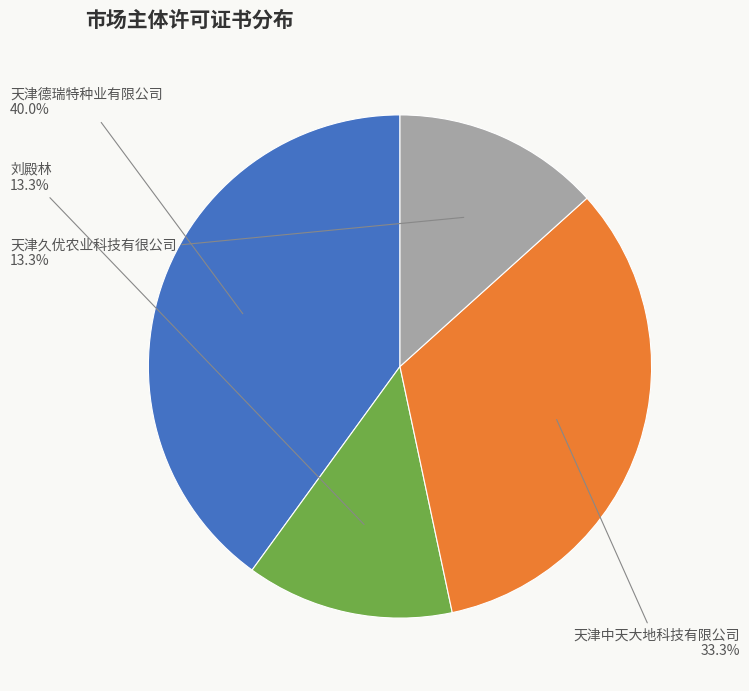

Approximately how many times larger is the value at 刘殿林 compared to 天津久优农业科技有很公司?

1.0